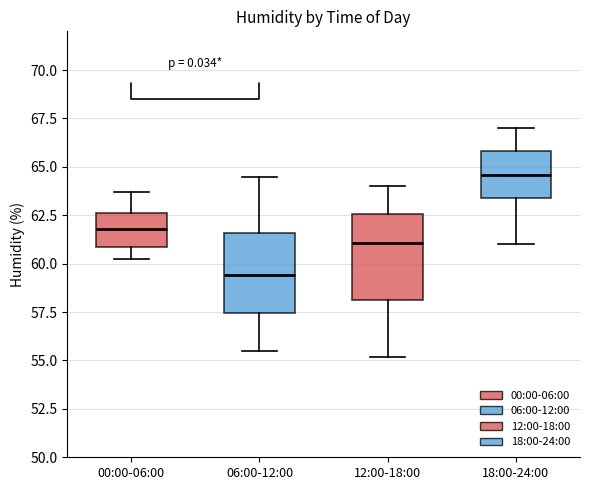

Which box's median line is the lowest?

06:00-12:00